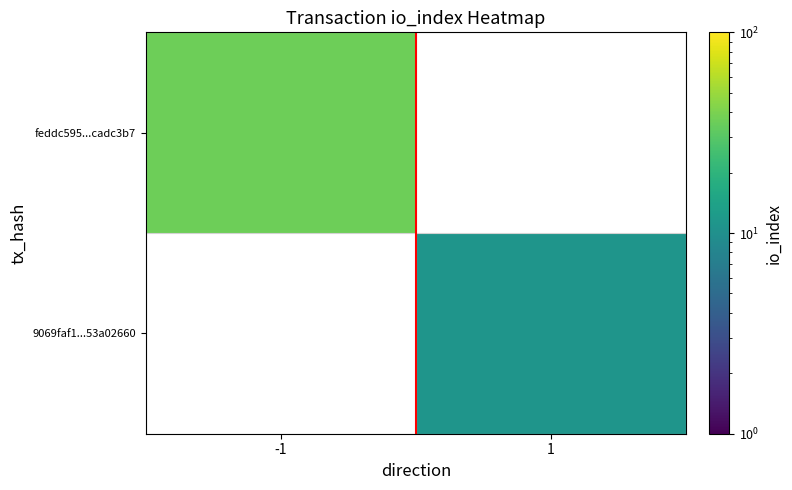

Rank the categories by feddc595...cadc3b7 value from highest to lowest.

-1, 1